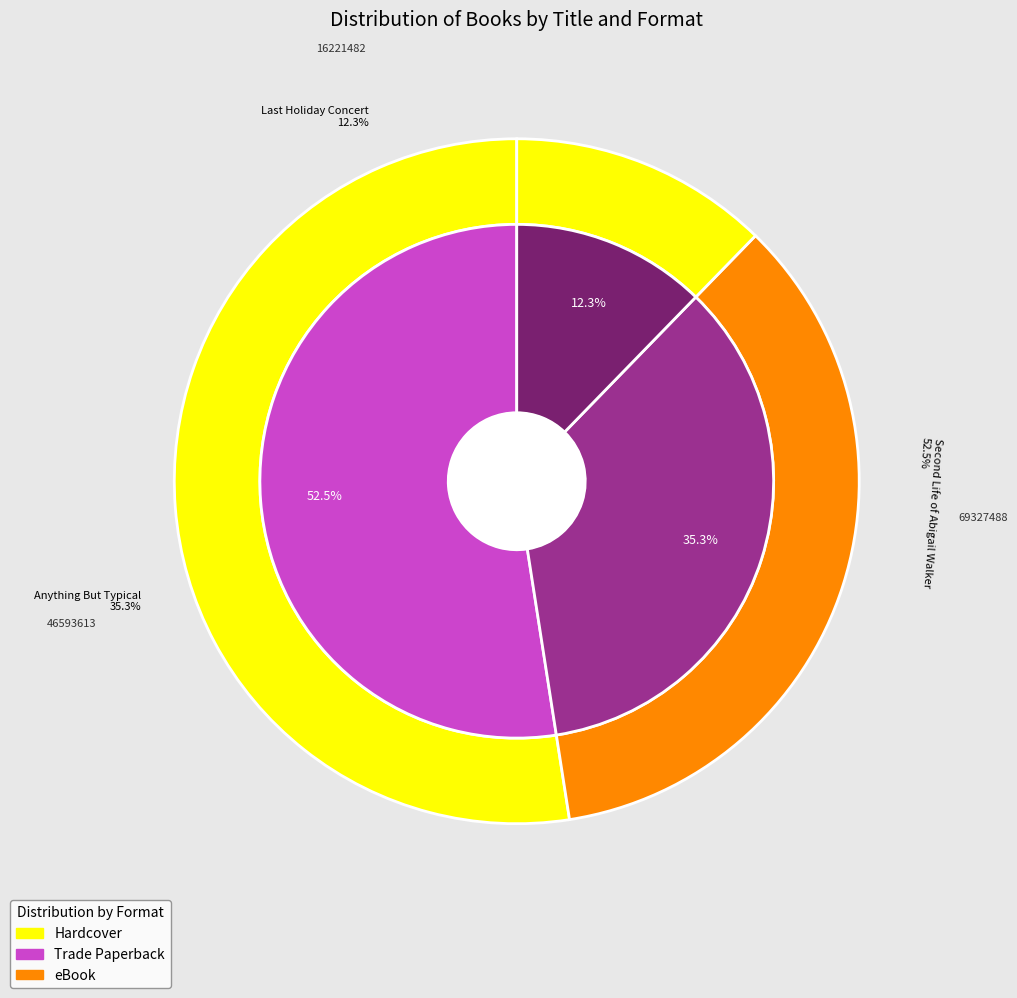

Rank the categories by value from lowest to highest.

Last Holiday Concert, Anything But Typical, Second Life of Abigail Walker